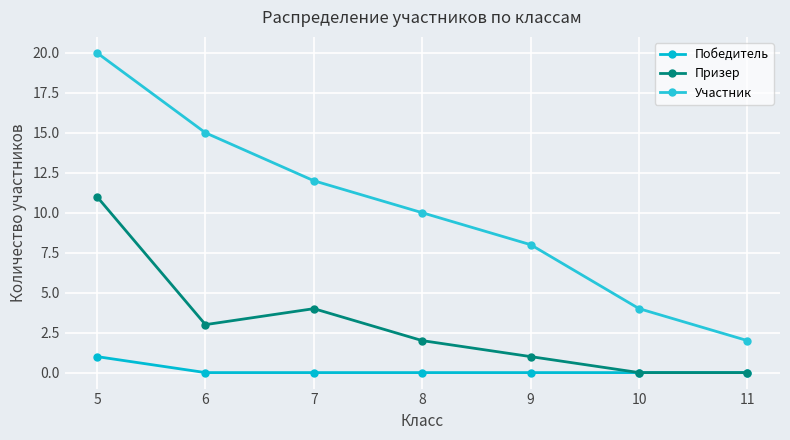

Which has a higher value, 6 or 10?

6